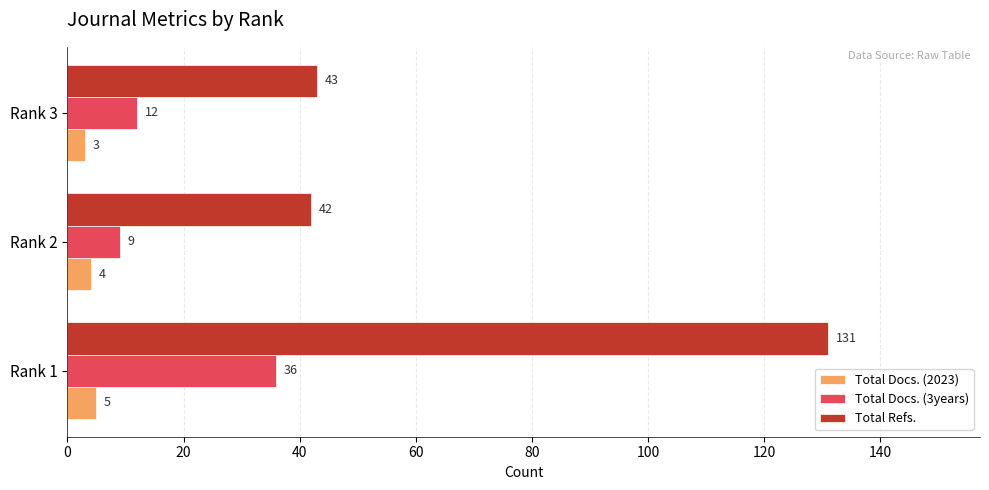

At which label is Total Docs. (2023) closest to 4?

Rank 2